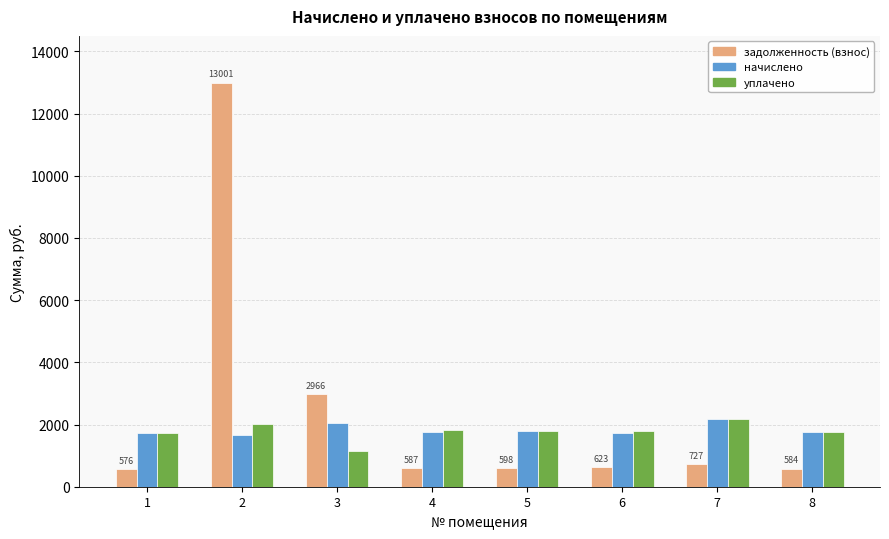

What is the sum of all задолженность (взнос) values?

19660.9